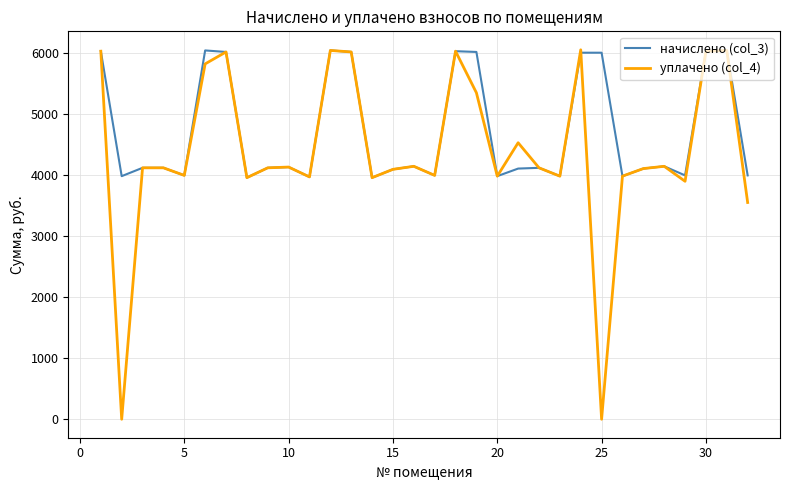

Which series has the widest spread of values?

уплачено (col_4)